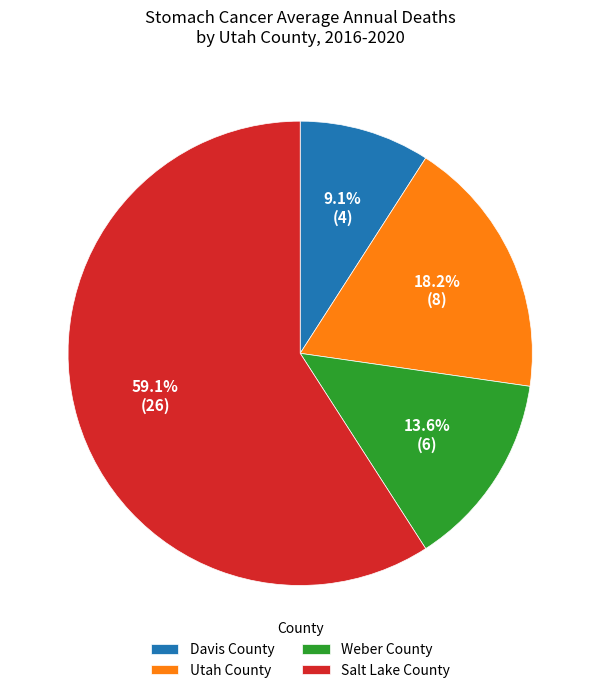

Is it true that Davis County is 1% of the pie?

False